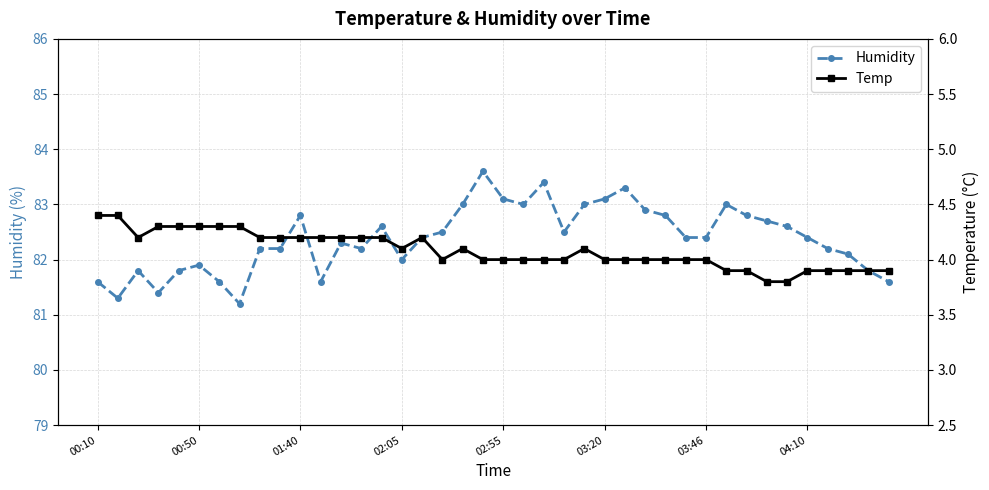

True or false: Humidity and Temp cross at least once.

False